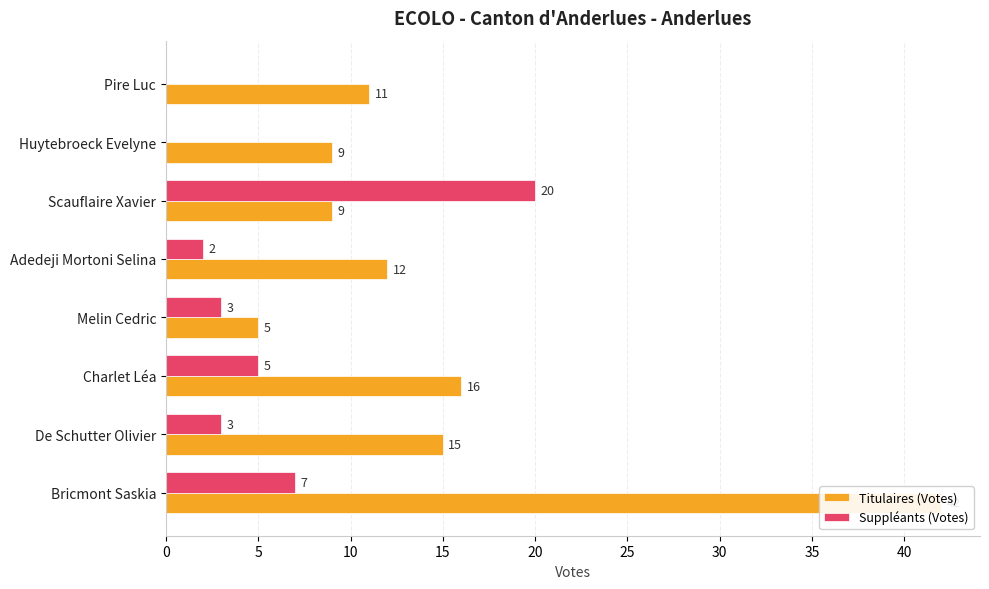

What is the difference between the highest and lowest values at Bricmont Saskia?

35